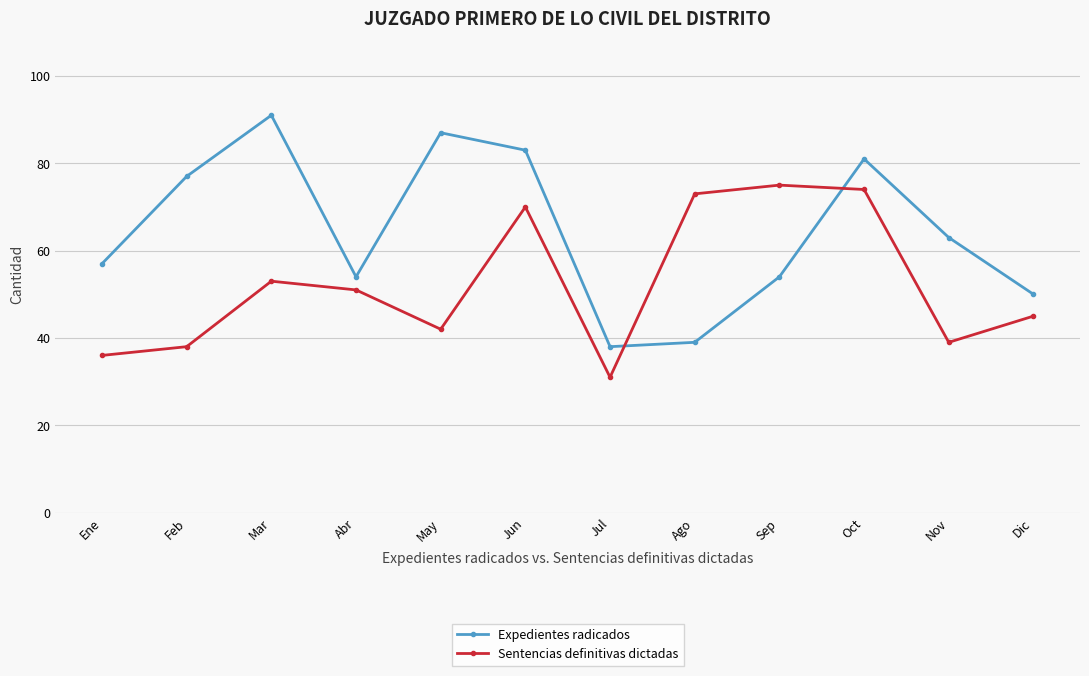

What is the label of the 6th point from the left?

Jun